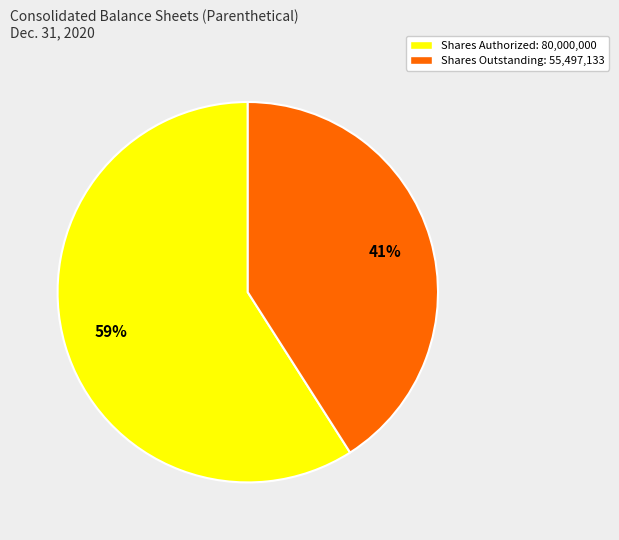

Which slice is the largest?

Shares Authorized: 80,000,000